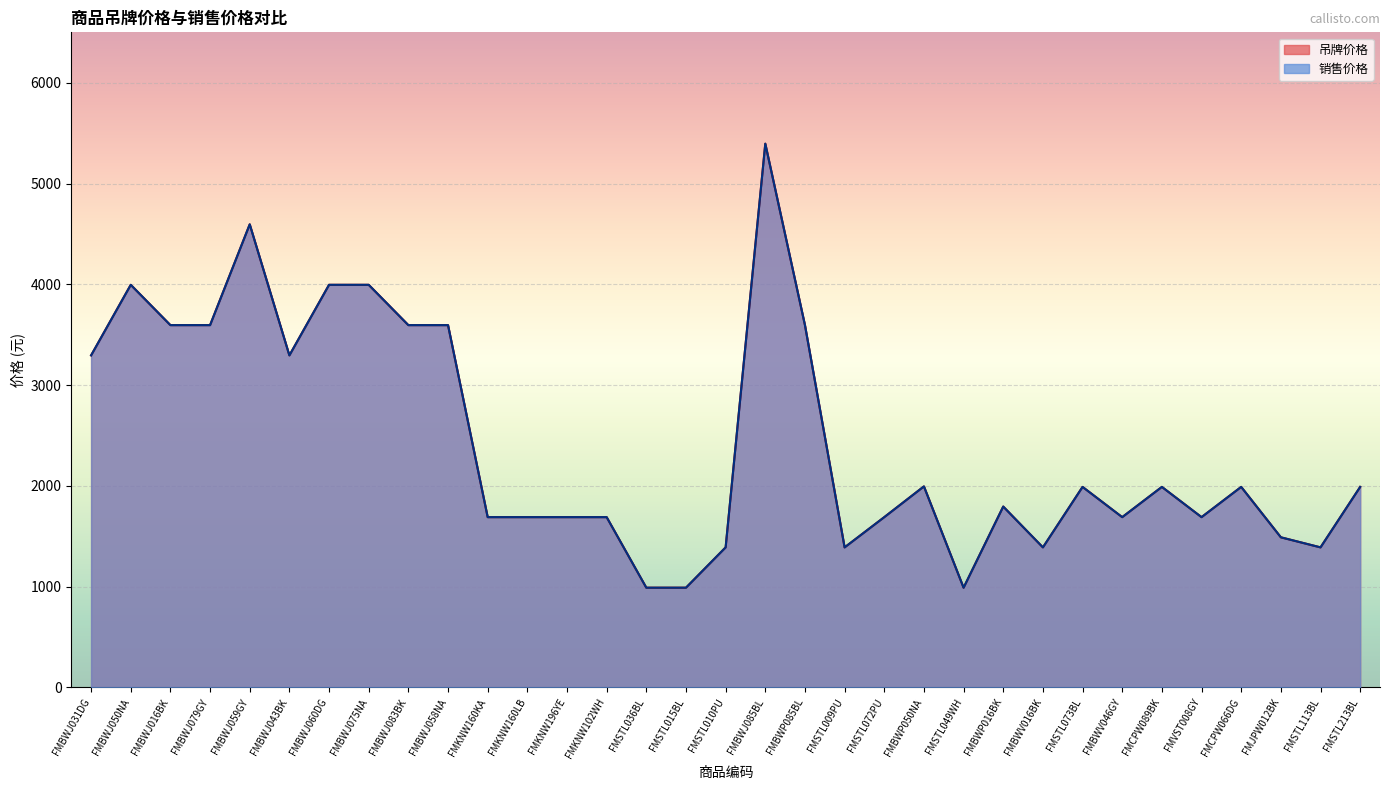

What are all the series names shown in the legend?

销售价格, 吊牌价格